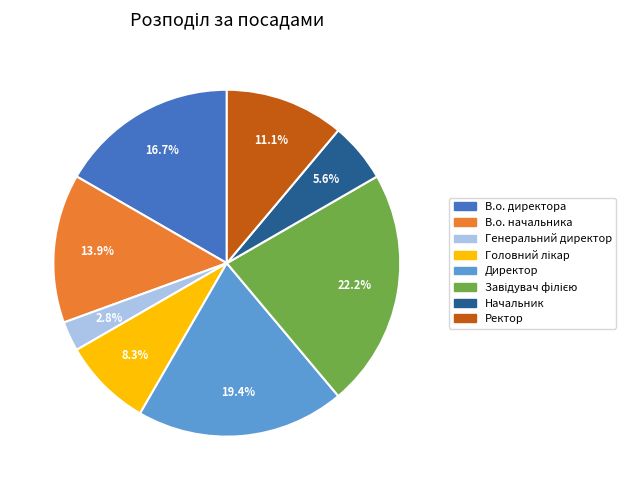

To the nearest percent, what is the difference between the largest and smallest slice percentages?

19%